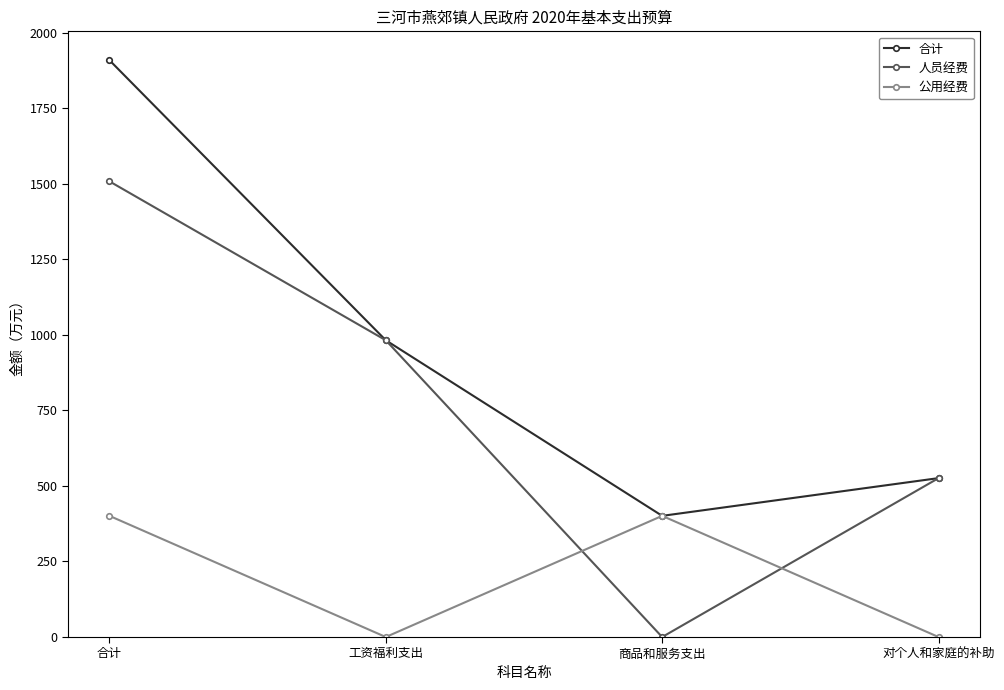

True or false: 公用经费 and 人员经费 intersect in this chart.

True